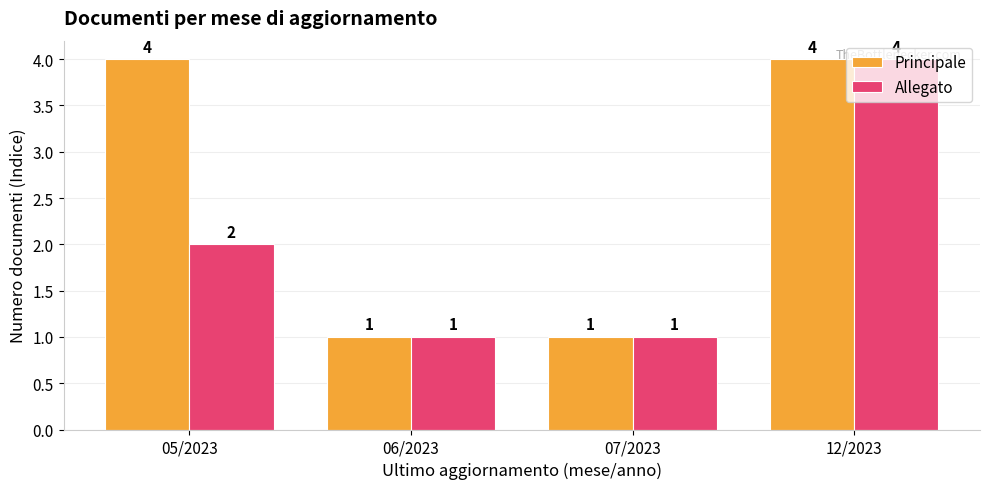

Which series changed the most between 05/2023 and 07/2023?

Principale